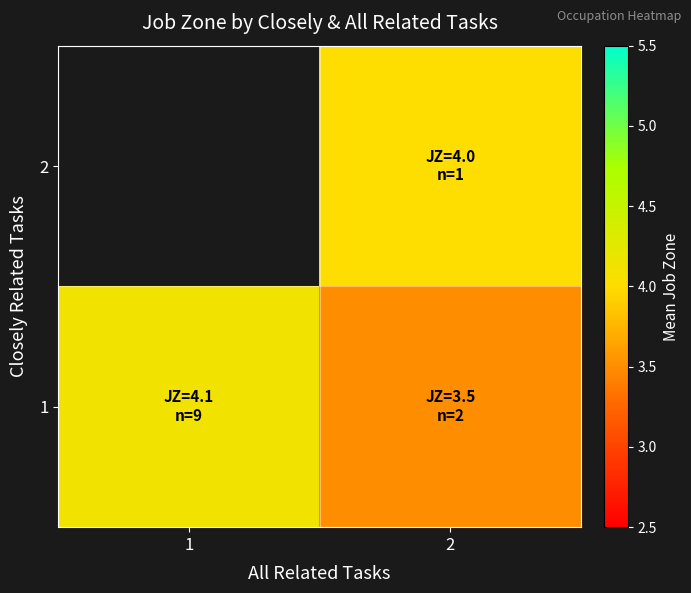

At 2, list the series in order from smallest to largest.

1, 2